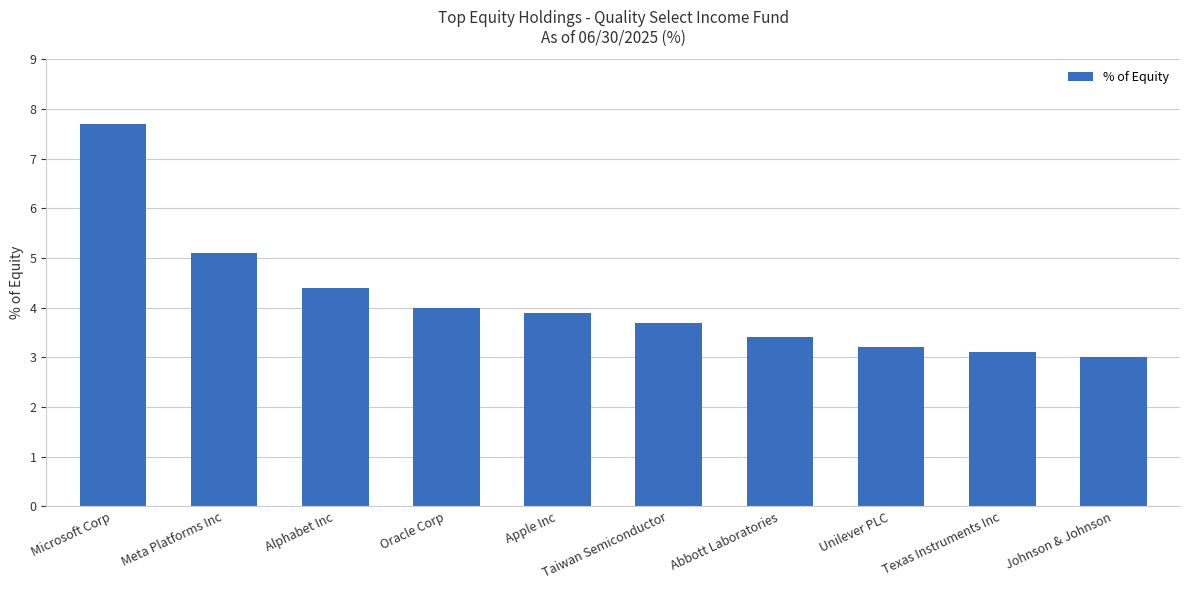

How many bars are there in total?

10